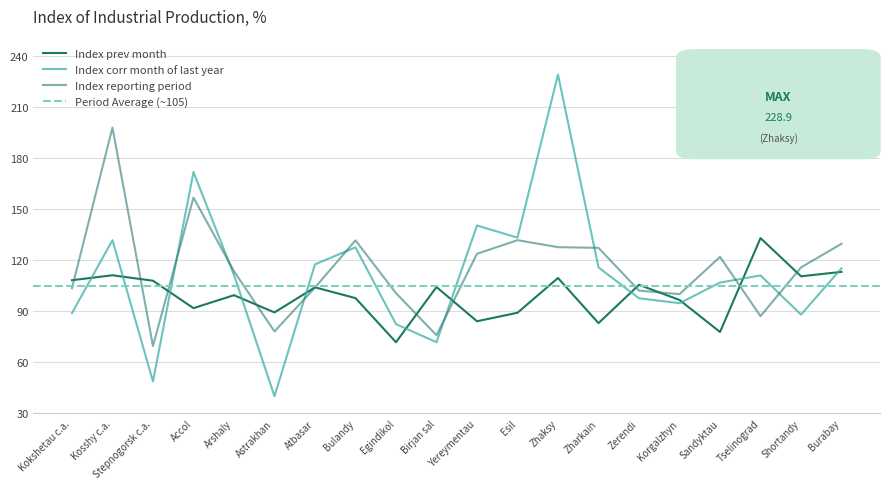

Rank the categories by Index corr month of last year value from highest to lowest.

Zhaksy, Accol, Yereymentau, Esil, Kosshy c.a., Bulandy, Atbasar, Zharkain, Burabay, Arshaly, Tselinograd, Sandyktau, Zerendi, Korgalzhyn, Kokshetau c.a., Shortandy, Egindikol, Birjan sal, Stepnogorsk c.a., Astrakhan